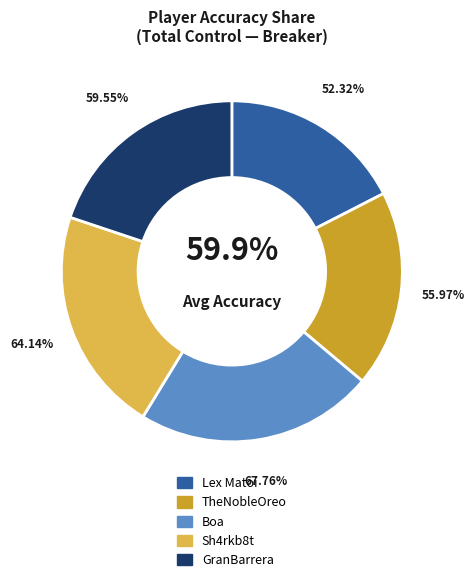

Which category has the smallest portion of the pie?

Lex Matoi